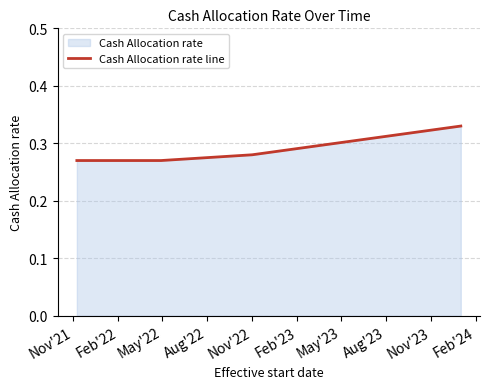

True or false: the data has more than 0 interior local peaks.

False